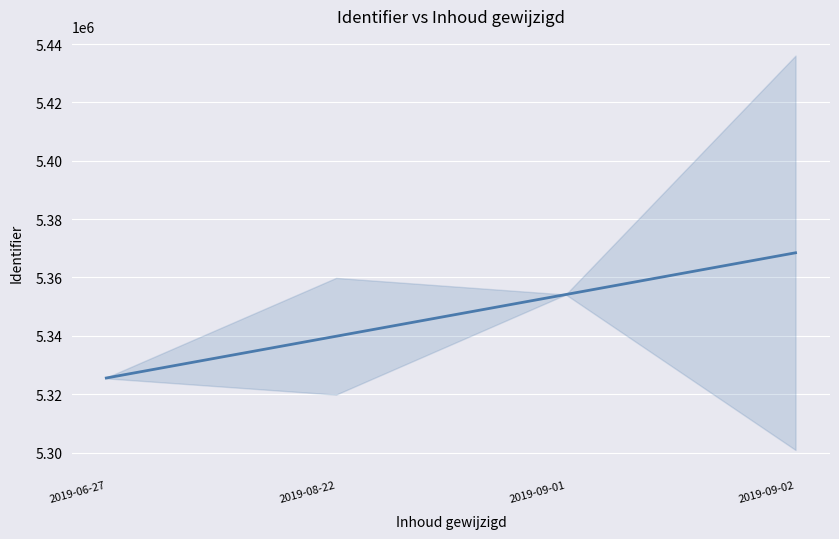

Rank the categories by value from lowest to highest.

2019-06-27, 2019-08-22, 2019-09-01, 2019-09-02